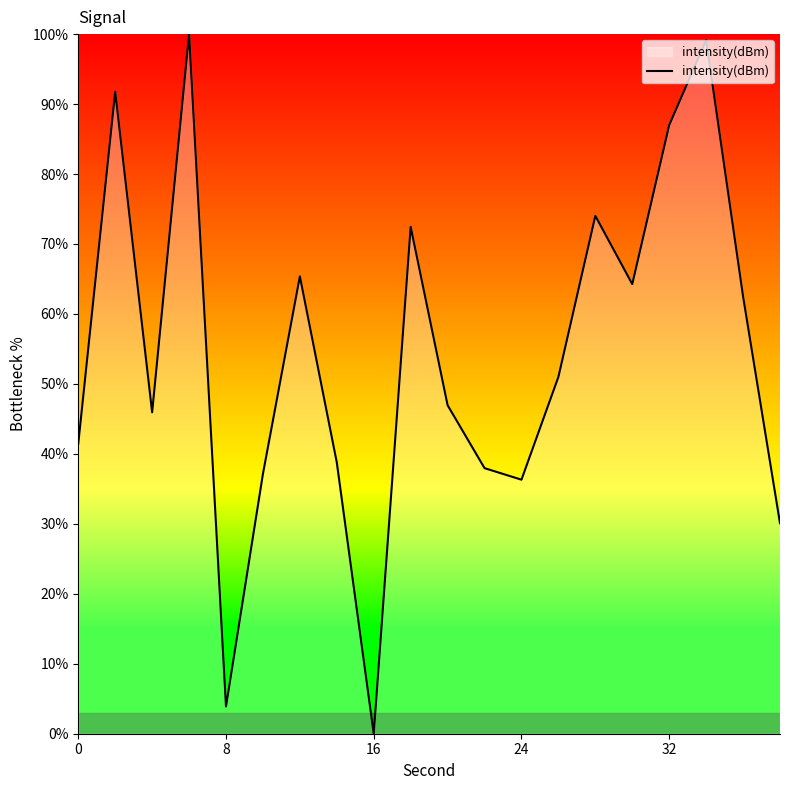

What is the sum of all values?

1086.0